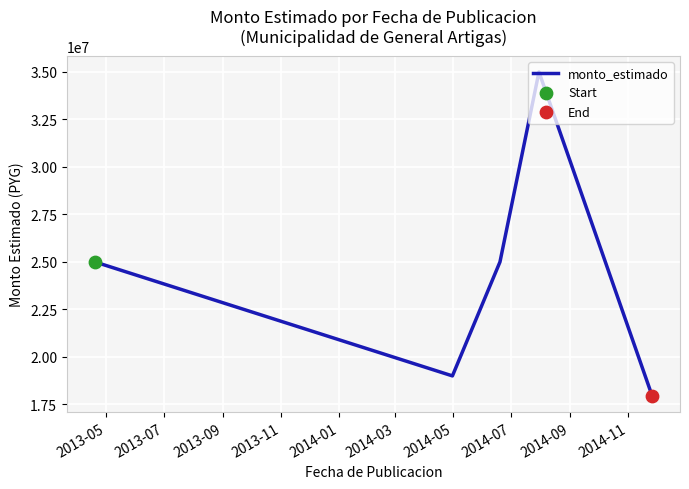

How many interior local peaks (higher than both neighbors) does the data have?

1